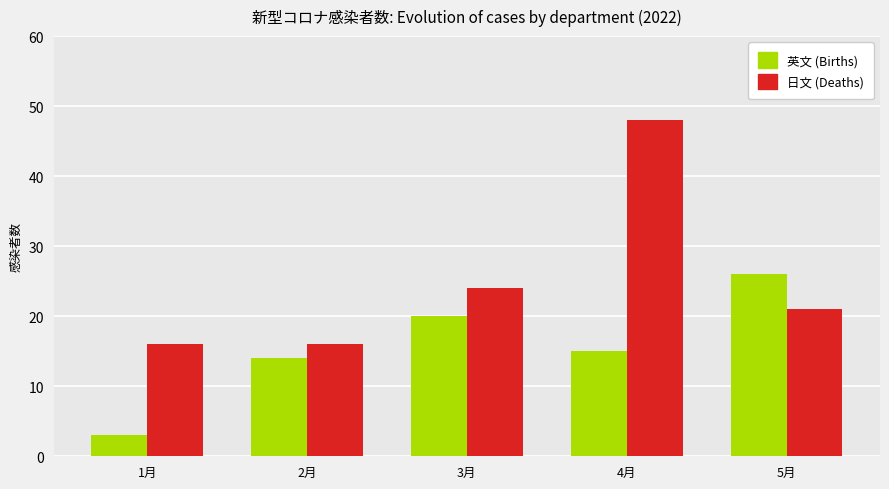

What is the difference between the maximum and minimum values in the 日文 (Deaths) series?

32